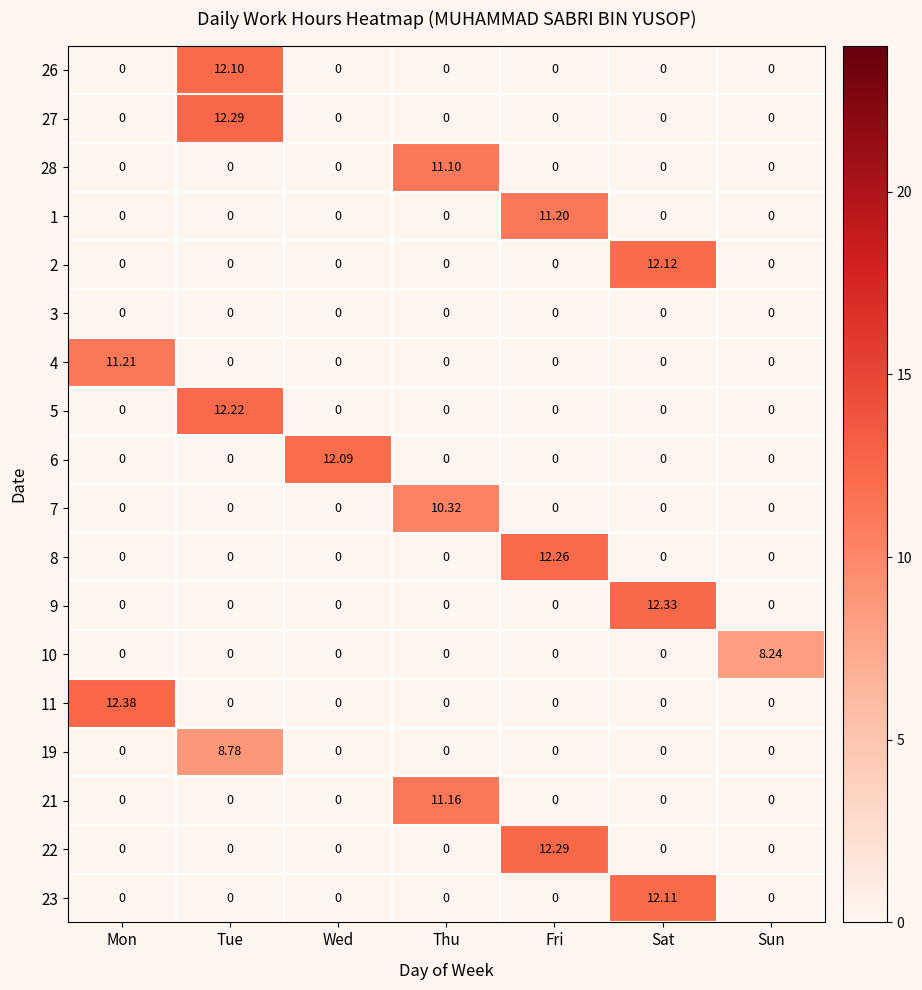

At which label does 2 reach its peak?

Sat